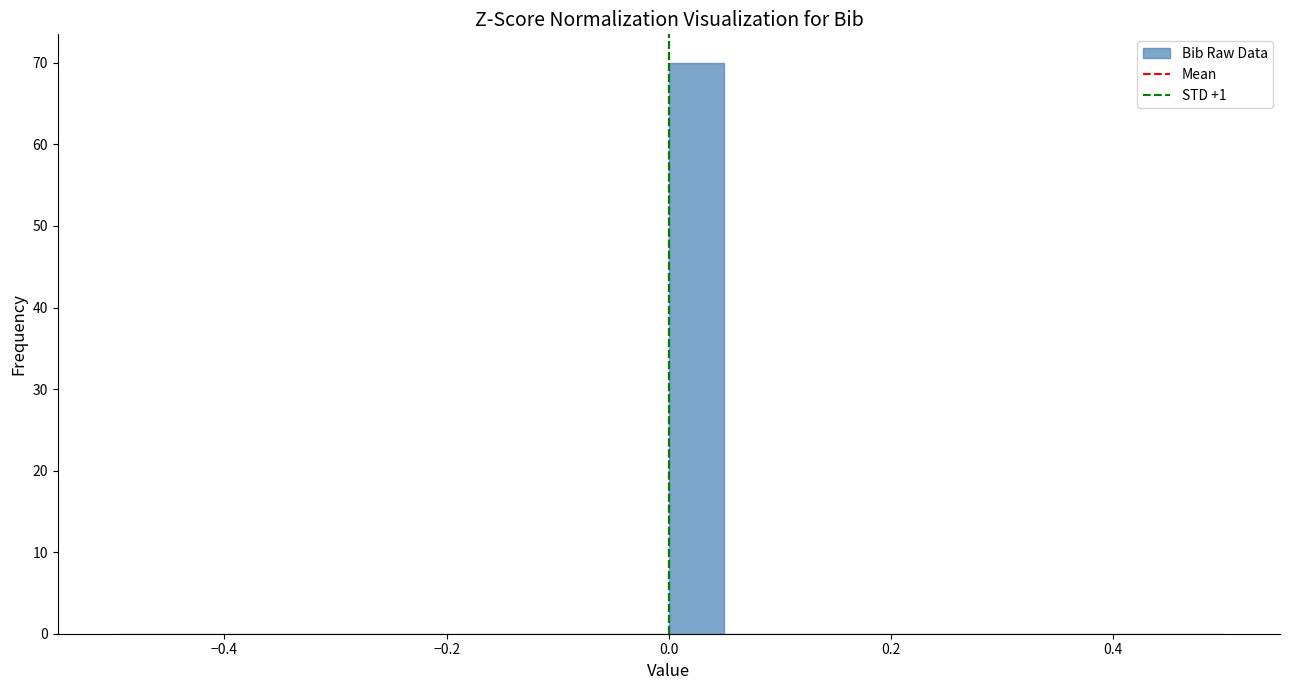

Around what value on the x-axis is the tallest bar? Give the approximate position of its centre, as read against the axis.

0.02